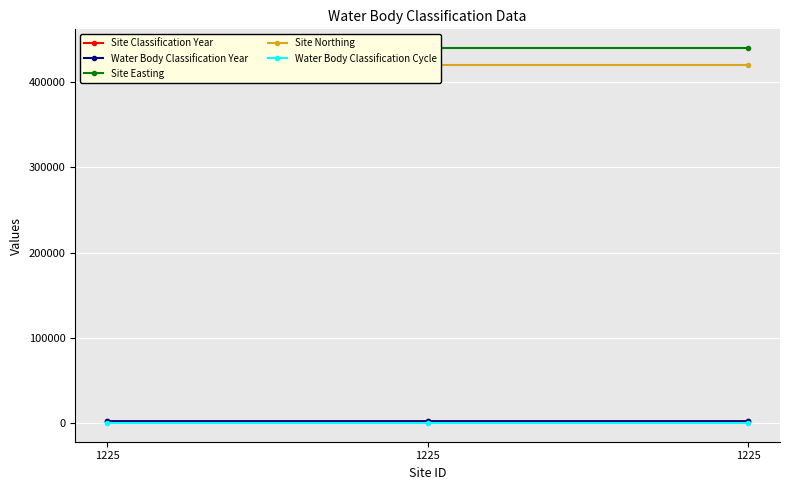

List the labels in order of Site Easting value, largest first.

1225, 1225, 1225